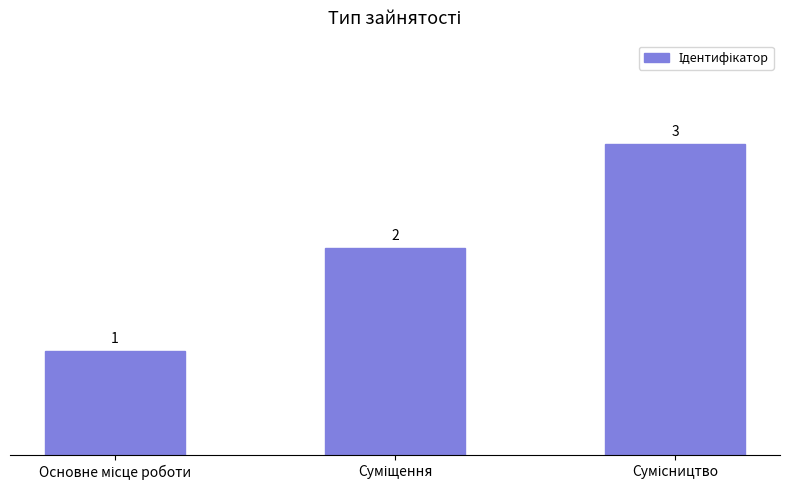

What is the value of the 2nd bar from the left?

2